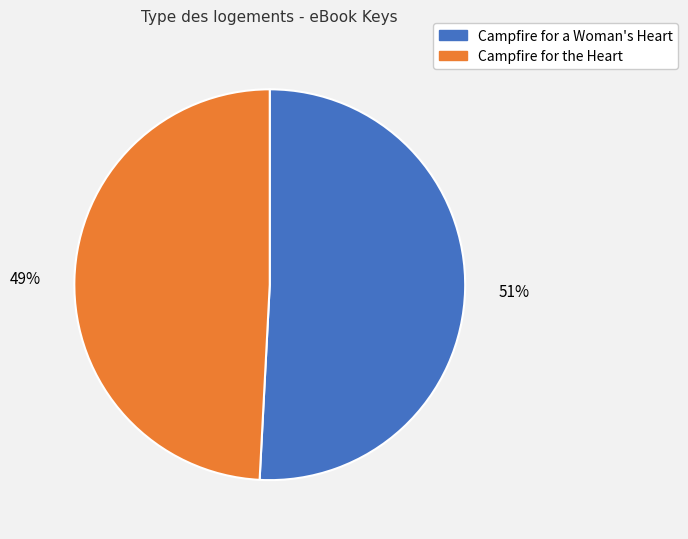

Which category accounts for the majority?

Campfire for a Woman's Heart